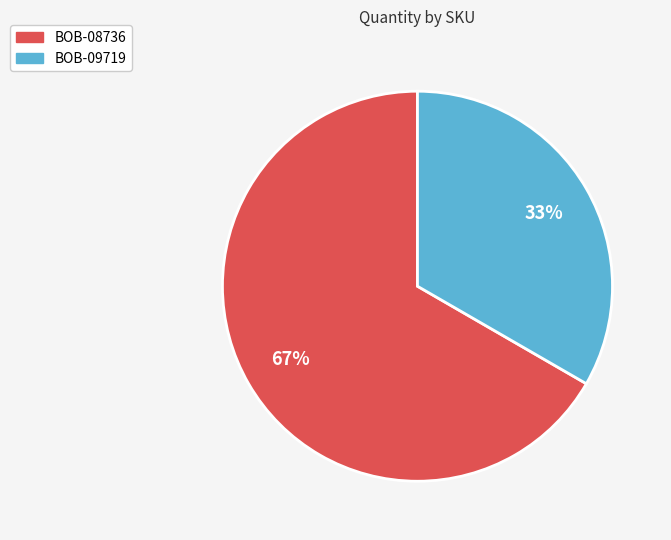

Does BOB-08736 represent more than half of the total?

Yes